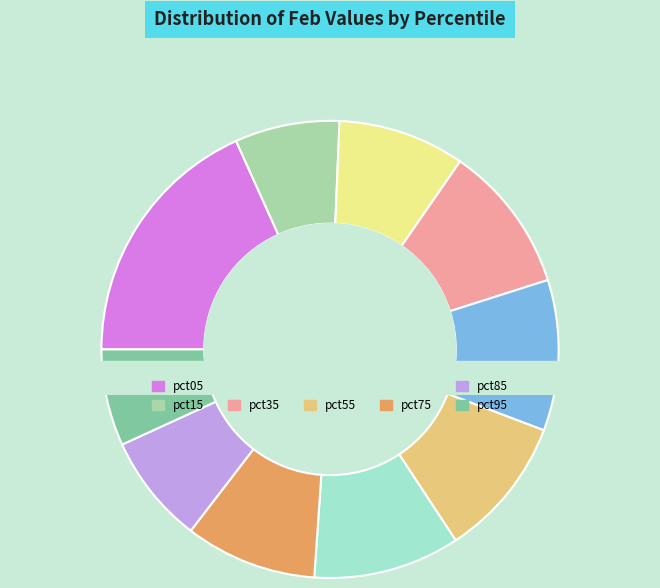

Do pct95 and pct45 together represent more than half of the pie?

No